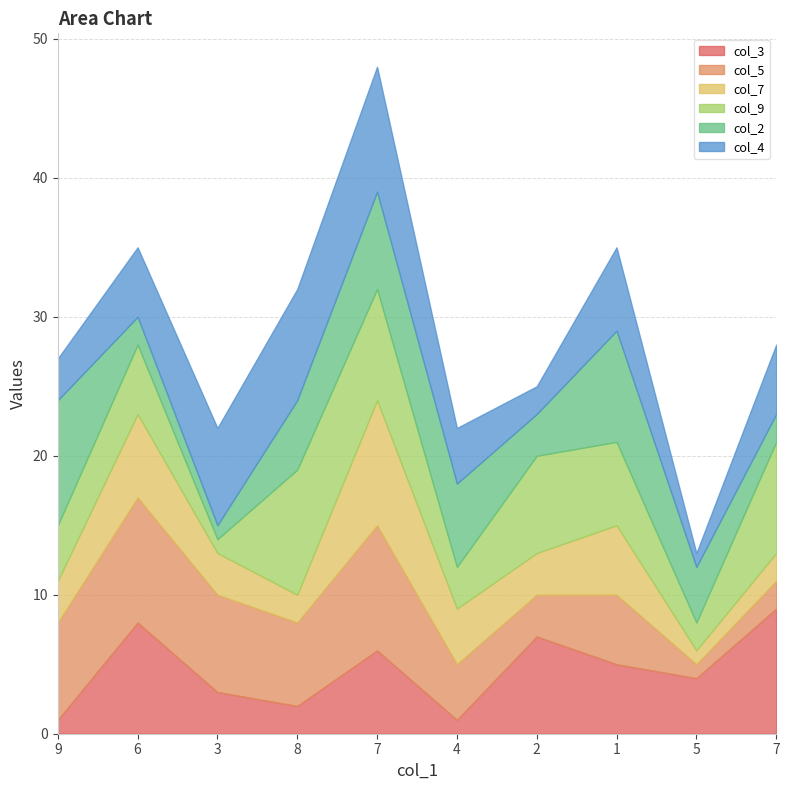

Reading left to right, list all the values displayed in this chart.

col_3: 9=1	6=8	3=3	8=2	7=6	4=1	2=7	1=5	5=4	7=9
col_5: 9=7	6=9	3=7	8=6	7=9	4=4	2=3	1=5	5=1	7=2
col_7: 9=3	6=6	3=3	8=2	7=9	4=4	2=3	1=5	5=1	7=2
col_9: 9=4	6=5	3=1	8=9	7=8	4=3	2=7	1=6	5=2	7=8
col_2: 9=9	6=2	3=1	8=5	7=7	4=6	2=3	1=8	5=4	7=2
col_4: 9=3	6=5	3=7	8=8	7=9	4=4	2=2	1=6	5=1	7=5